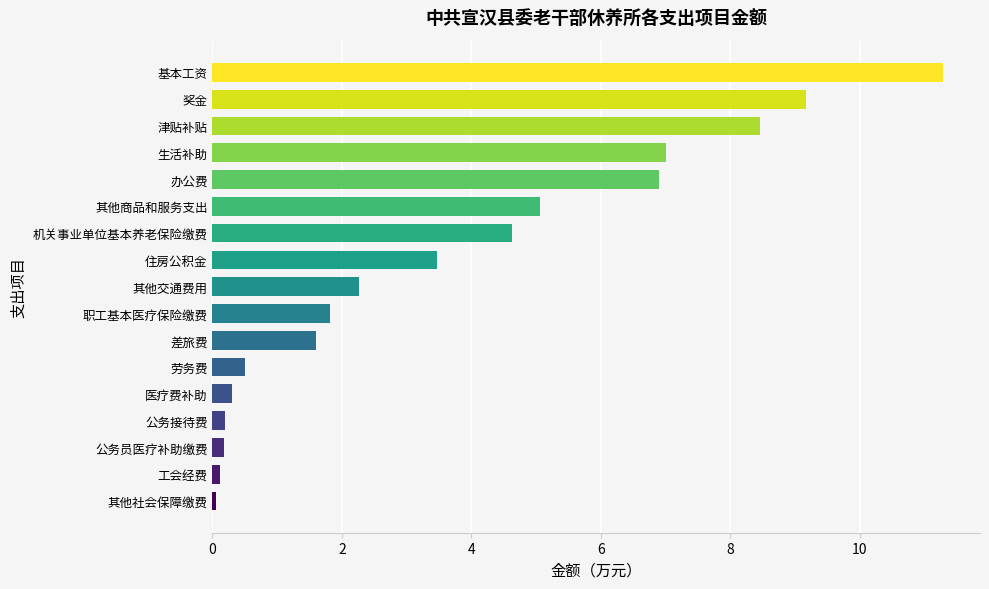

What is the maximum value shown in the chart?

11.3